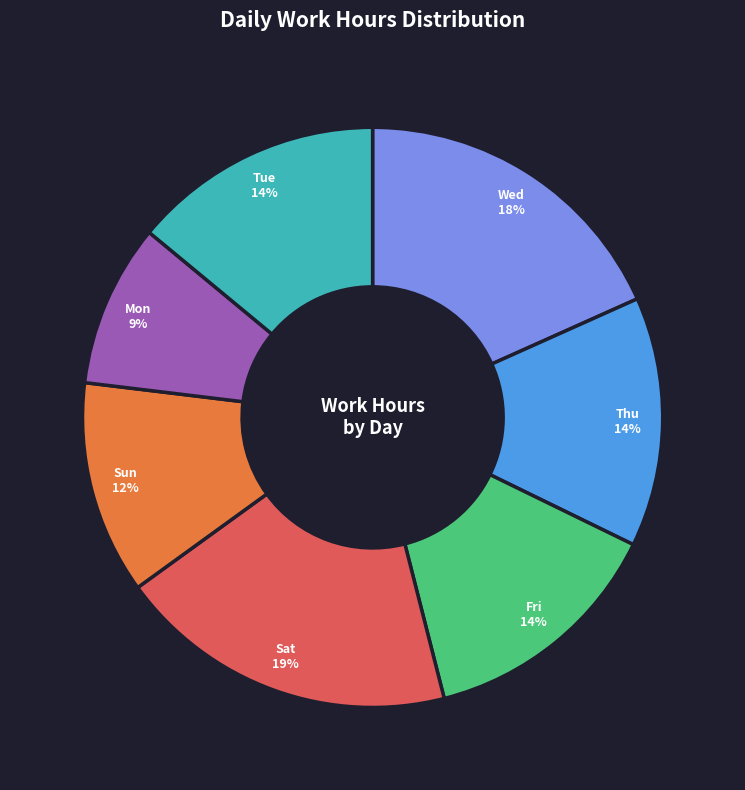

To the nearest percent, what is the average slice percentage?

14%